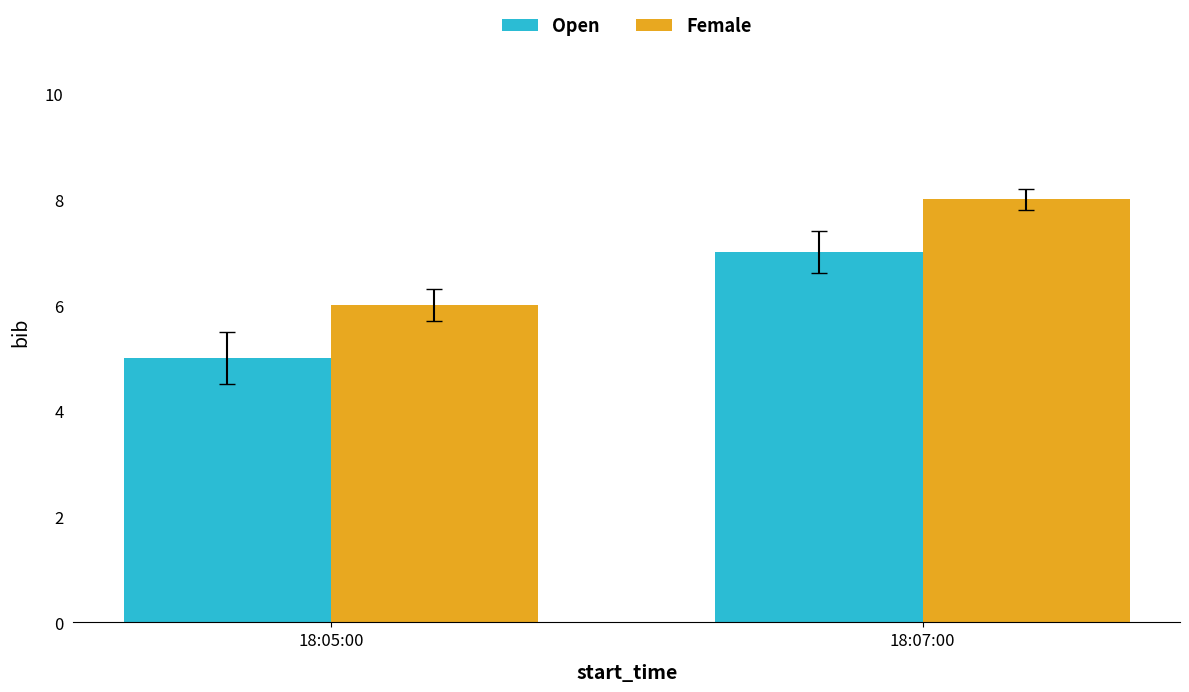

How many bars are there in total?

4